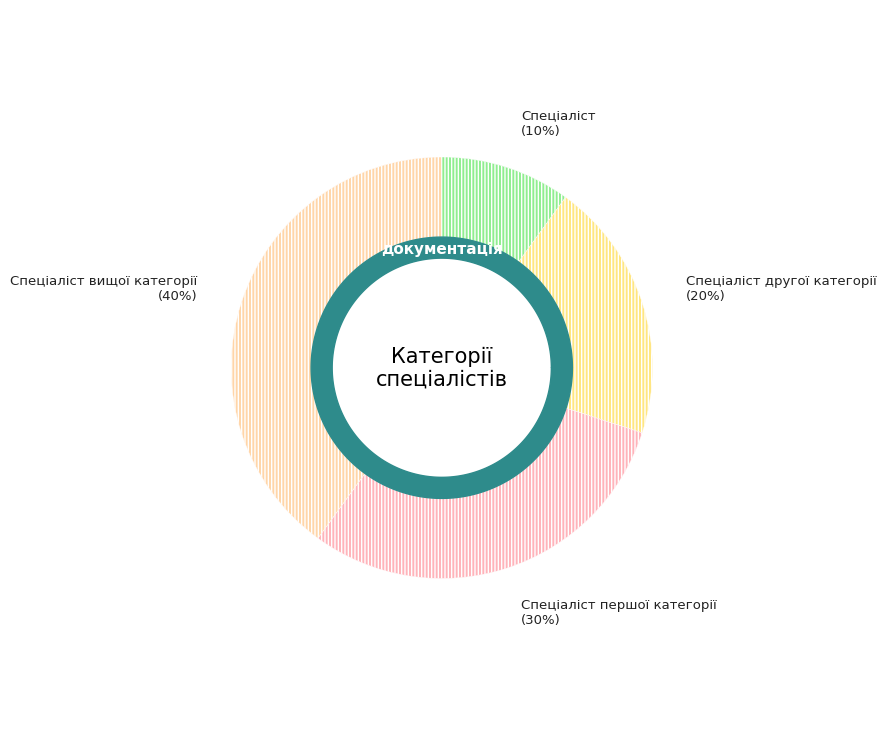

Which has a higher value, Спеціаліст першої категорії or Спеціаліст?

Спеціаліст першої категорії